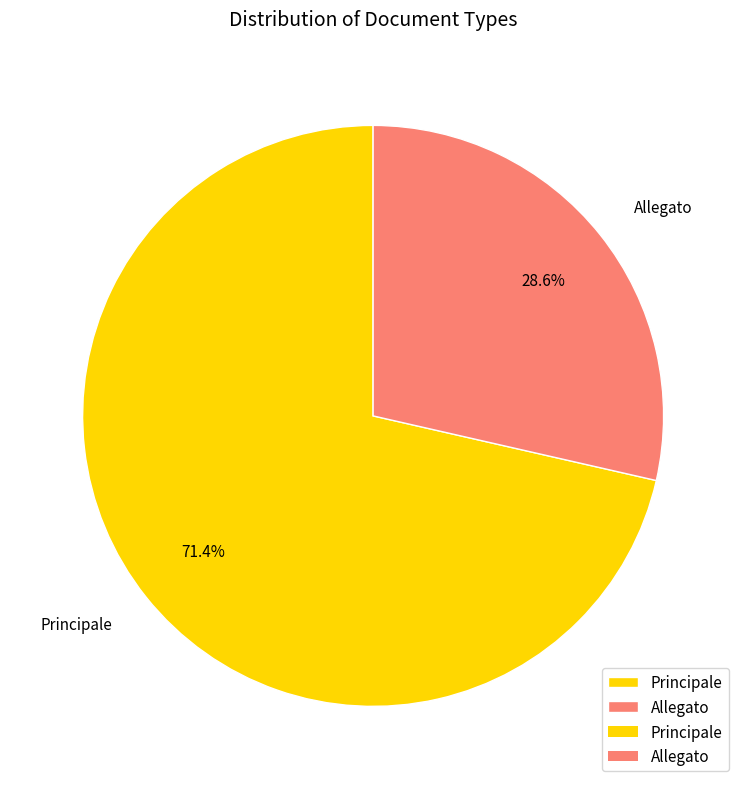

Does Allegato represent more than half of the total?

No